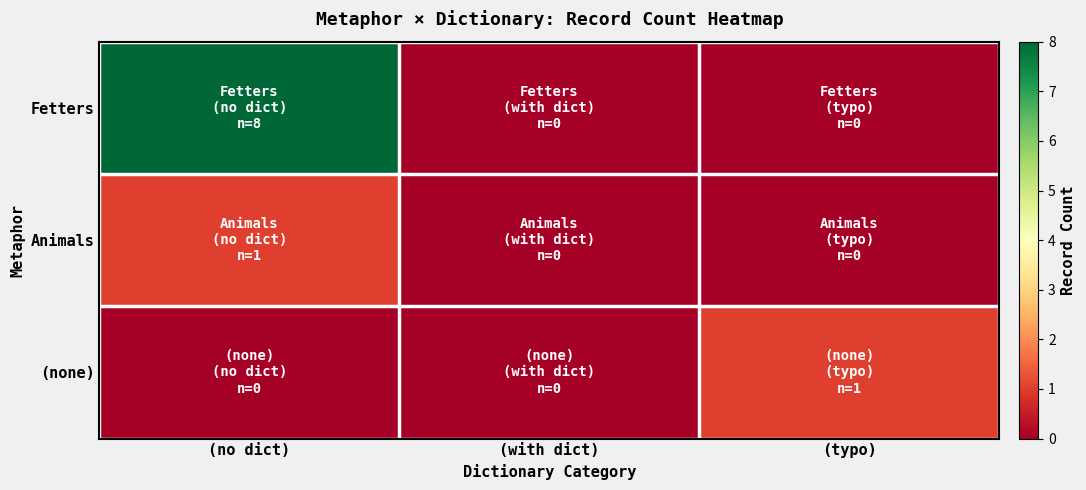

List the series in order of their peak value, lowest first.

Animals, (none), Fetters